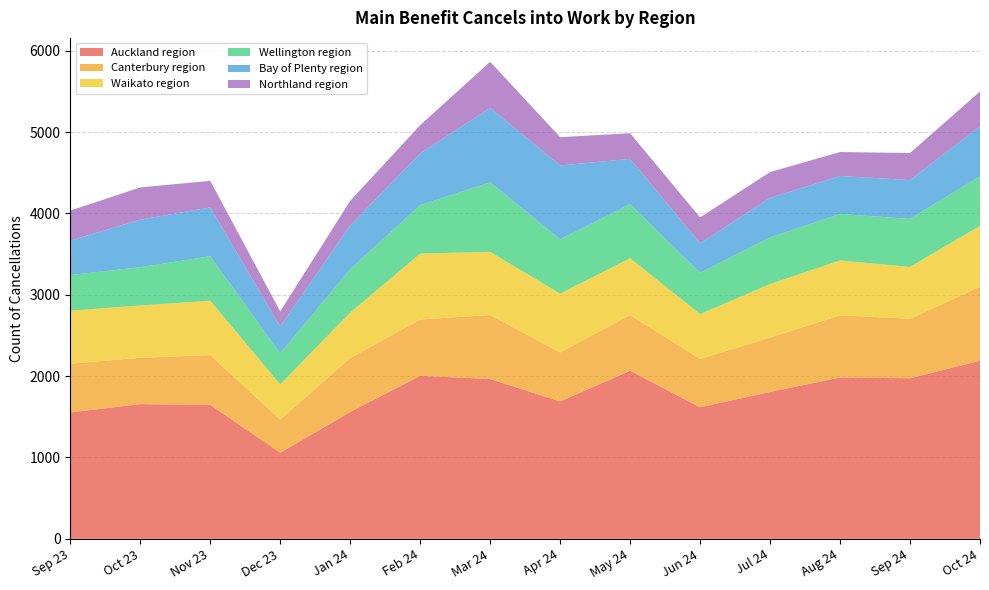

Reading left to right, extract all data points from this chart.

Auckland region: Sep 23=1554	Oct 23=1656	Nov 23=1647	Dec 23=1059	Jan 24=1560	Feb 24=2004	Mar 24=1965	Apr 24=1689	May 24=2067	Jun 24=1617	Jul 24=1806	Aug 24=1983	Sep 24=1974	Oct 24=2190
Canterbury region: Sep 23=600	Oct 23=570	Nov 23=612	Dec 23=408	Jan 24=663	Feb 24=693	Mar 24=786	Apr 24=603	May 24=684	Jun 24=594	Jul 24=669	Aug 24=765	Sep 24=732	Oct 24=909
Waikato region: Sep 23=651	Oct 23=642	Nov 23=669	Dec 23=432	Jan 24=558	Feb 24=810	Mar 24=777	Apr 24=723	May 24=699	Jun 24=552	Jul 24=657	Aug 24=675	Sep 24=636	Oct 24=750
Wellington region: Sep 23=438	Oct 23=471	Nov 23=546	Dec 23=381	Jan 24=534	Feb 24=594	Mar 24=855	Apr 24=666	May 24=663	Jun 24=507	Jul 24=573	Aug 24=570	Sep 24=591	Oct 24=609
Bay of Plenty region: Sep 23=423	Oct 23=585	Nov 23=600	Dec 23=330	Jan 24=537	Feb 24=636	Mar 24=915	Apr 24=909	May 24=558	Jun 24=363	Jul 24=486	Aug 24=468	Sep 24=477	Oct 24=612
Northland region: Sep 23=369	Oct 23=396	Nov 23=327	Dec 23=186	Jan 24=303	Feb 24=348	Mar 24=567	Apr 24=348	May 24=315	Jun 24=318	Jul 24=318	Aug 24=294	Sep 24=333	Oct 24=429